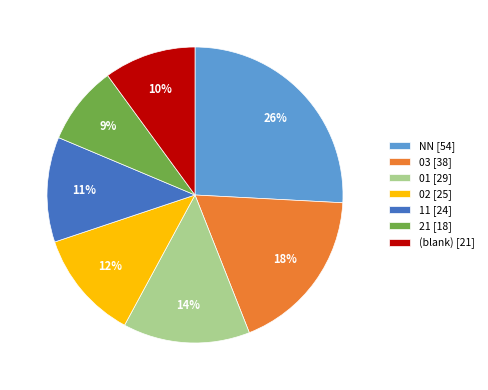

Does any single category account for the majority?

No